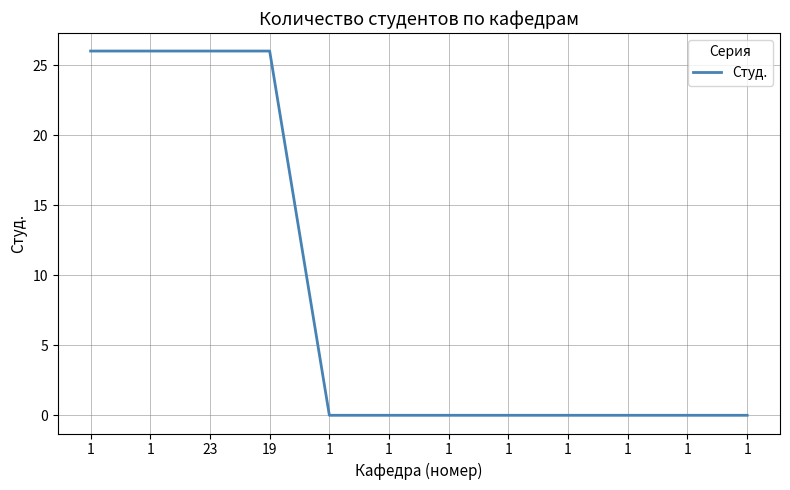

How many lines are shown in the chart?

1